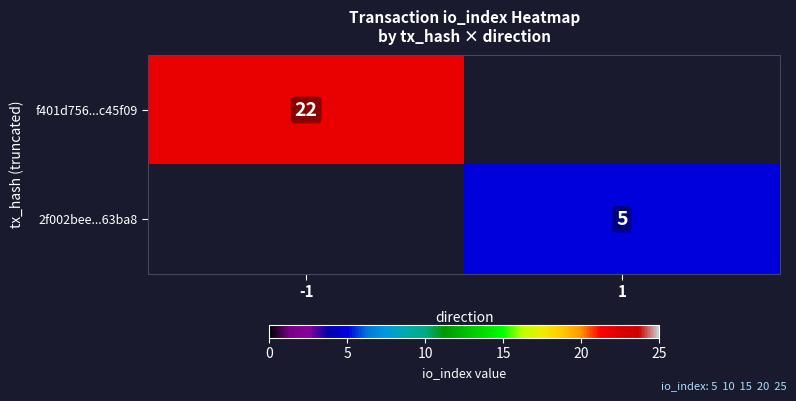

Between 1 and -1, which is larger?

-1